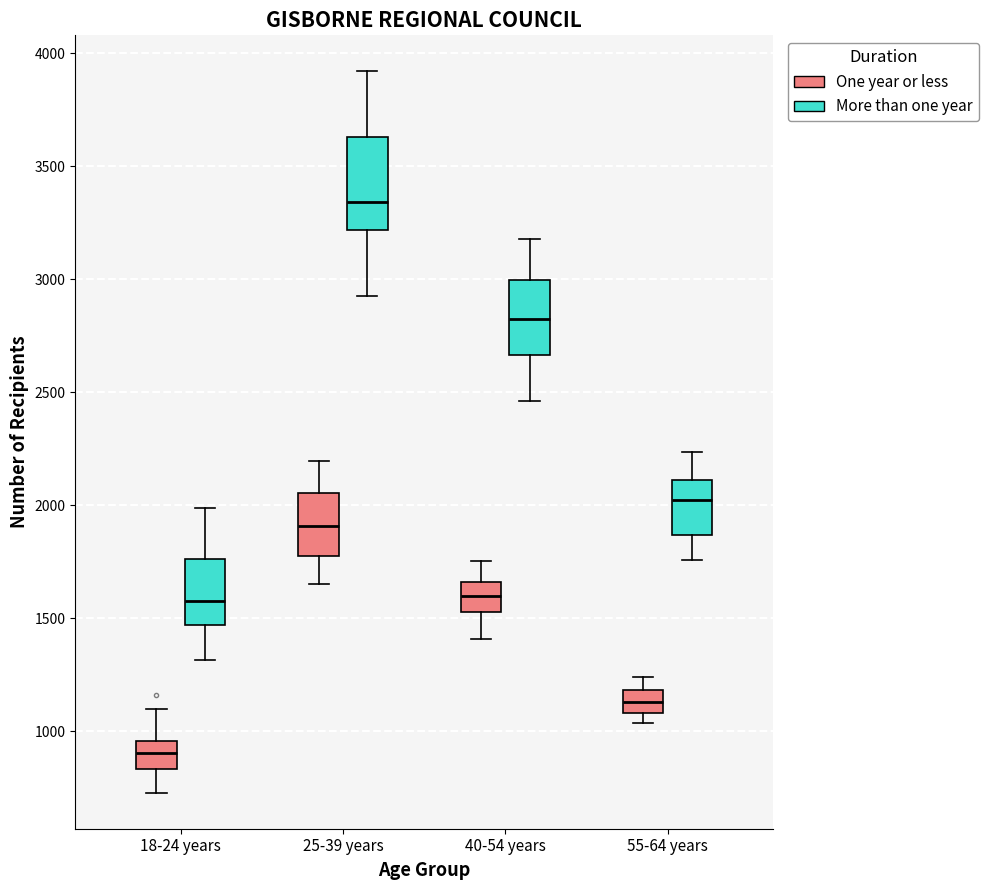

Reading left to right, read every box against the y-axis: the position of its median line, the range the box covers, and the ends of its whiskers. The values are not printed on the chart, so give them approximately, as read against the axis.

18-24 years (One year or less): median 900, box 850 to 950, whiskers 750 to 1100
18-24 years (More than one year): median 1600, box 1450 to 1750, whiskers 1300 to 2000
25-39 years (One year or less): median 1900, box 1800 to 2050, whiskers 1650 to 2200
25-39 years (More than one year): median 3350, box 3200 to 3650, whiskers 2950 to 3900
40-54 years (One year or less): median 1600, box 1550 to 1650, whiskers 1400 to 1750
40-54 years (More than one year): median 2850, box 2650 to 3000, whiskers 2450 to 3200
55-64 years (One year or less): median 1150, box 1100 to 1200, whiskers 1050 to 1250
55-64 years (More than one year): median 2000, box 1850 to 2100, whiskers 1750 to 2250